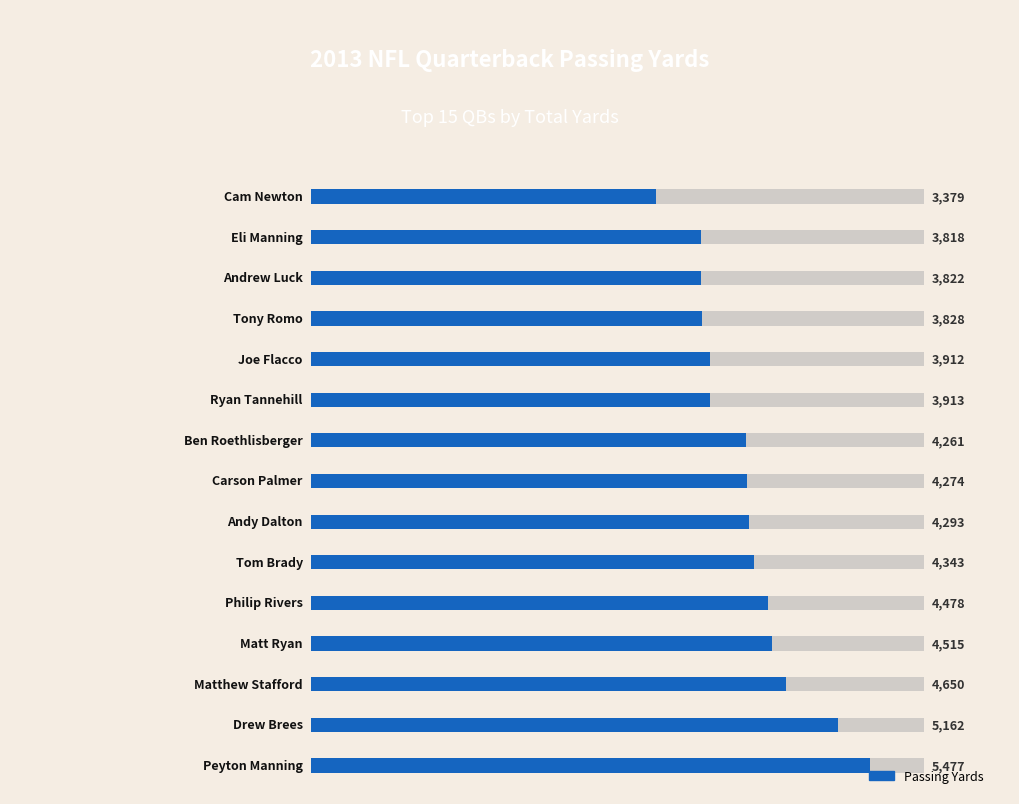

Are the bars grouped side by side (vs. stacked)?

No